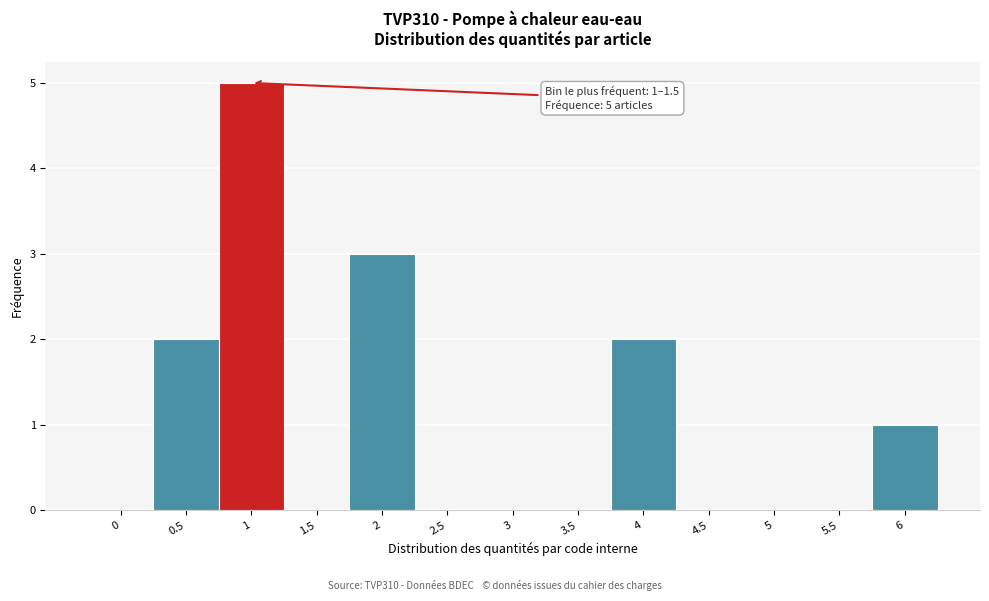

Reading left to right, what are all the values shown in this chart?

0=0	0.5=2	1=5	1.5=0	2=3	2.5=0	3=0	3.5=0	4=2	4.5=0	5=0	5.5=0	6=1